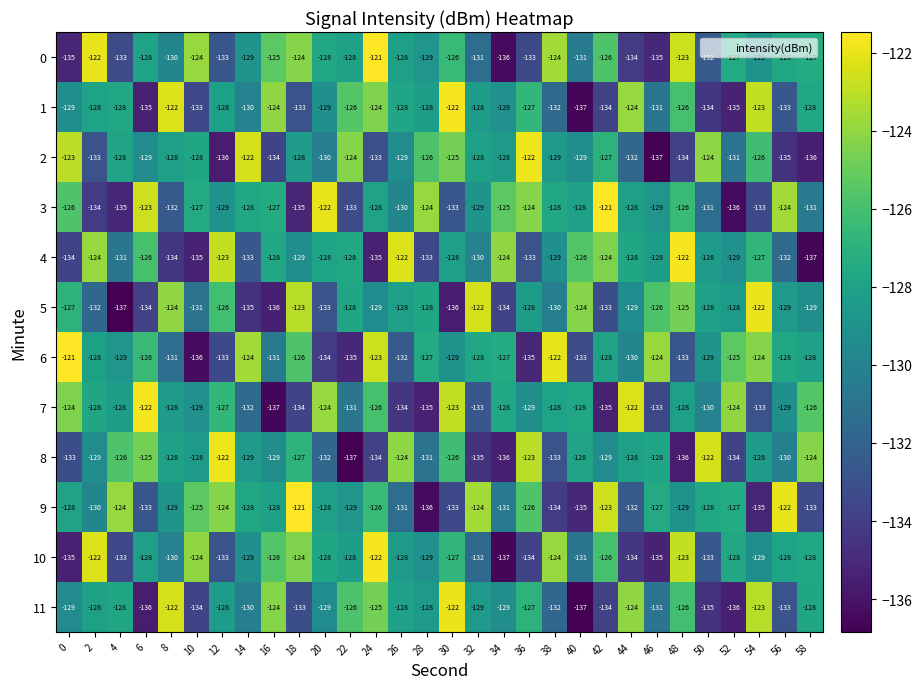

What value does the 7 series have at 32?

-133